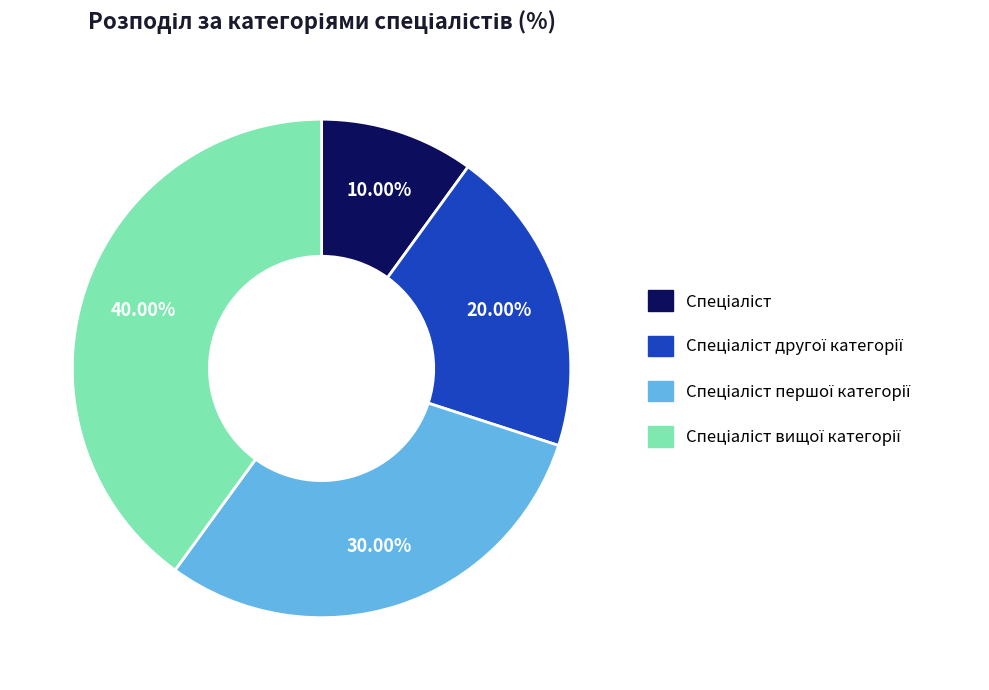

Is there any slice that represents more than half of the pie?

No